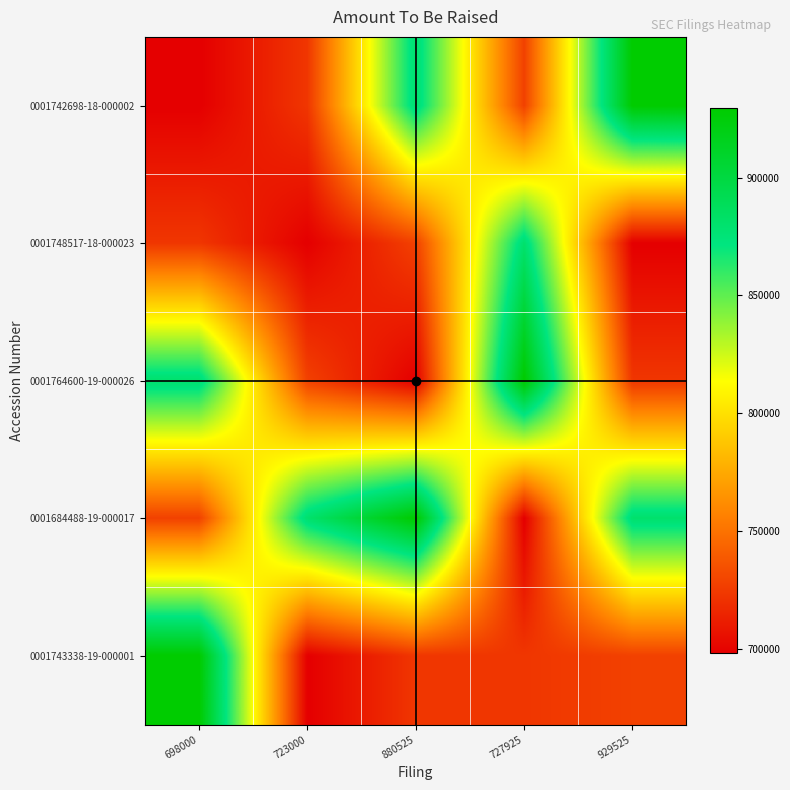

At which category is the sum across all series the highest?

698000